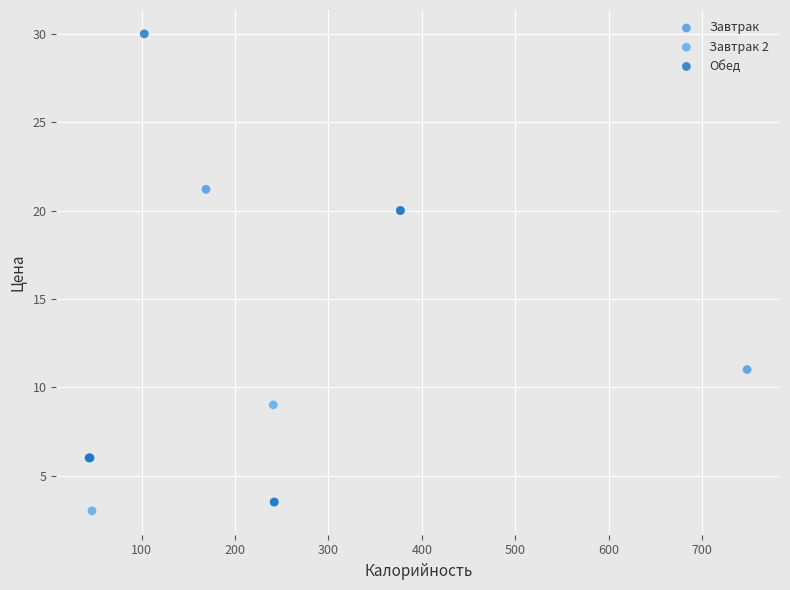

Which series contains the highest Y value?

Обед